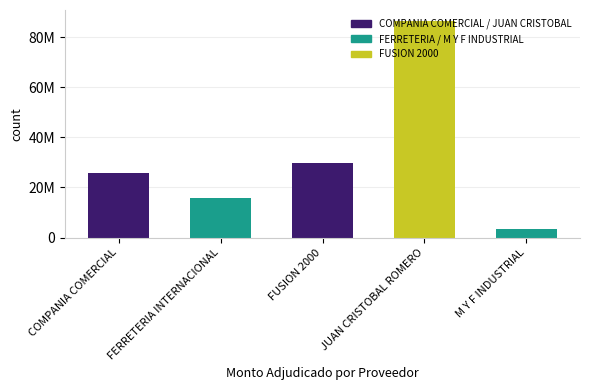

Are the bars horizontal?

No